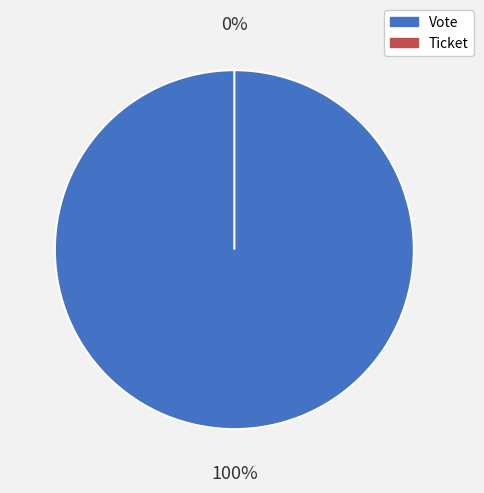

To the nearest percent, what is the difference between the largest and smallest slice percentages?

100%